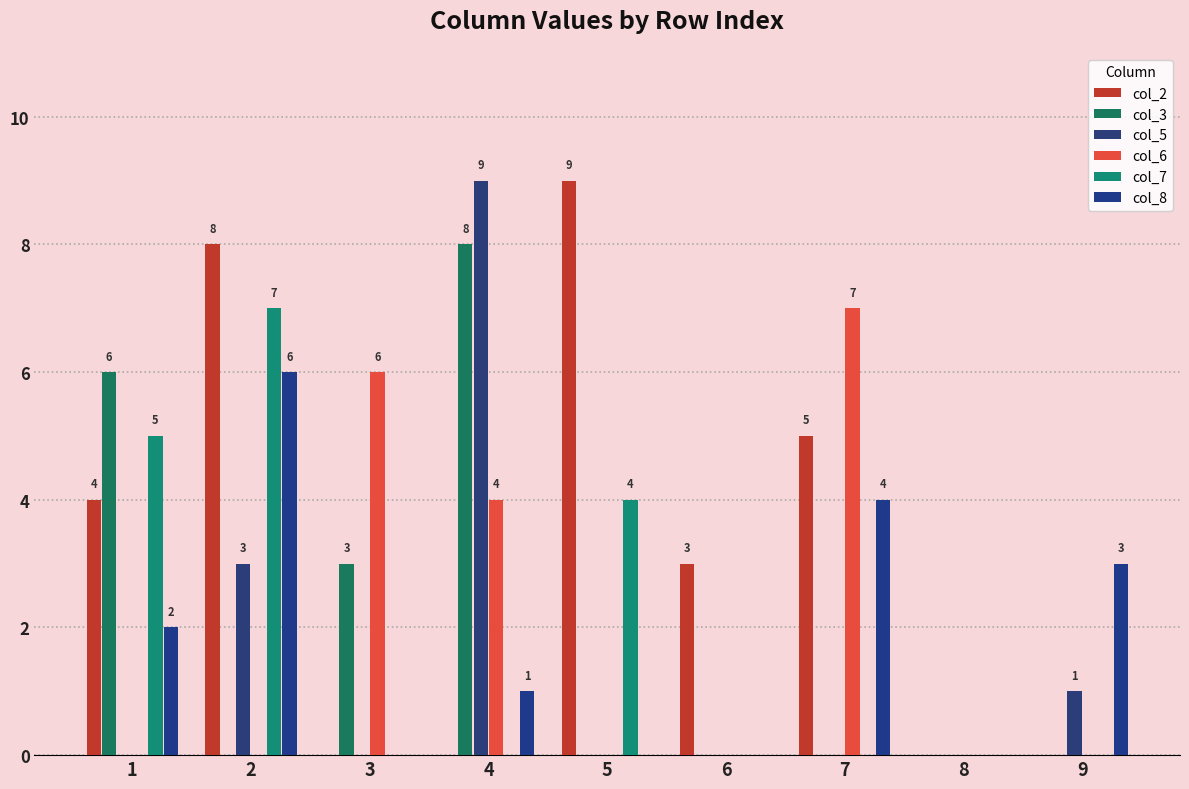

Rank the categories by col_8 value from lowest to highest.

3, 5, 6, 8, 4, 1, 9, 7, 2